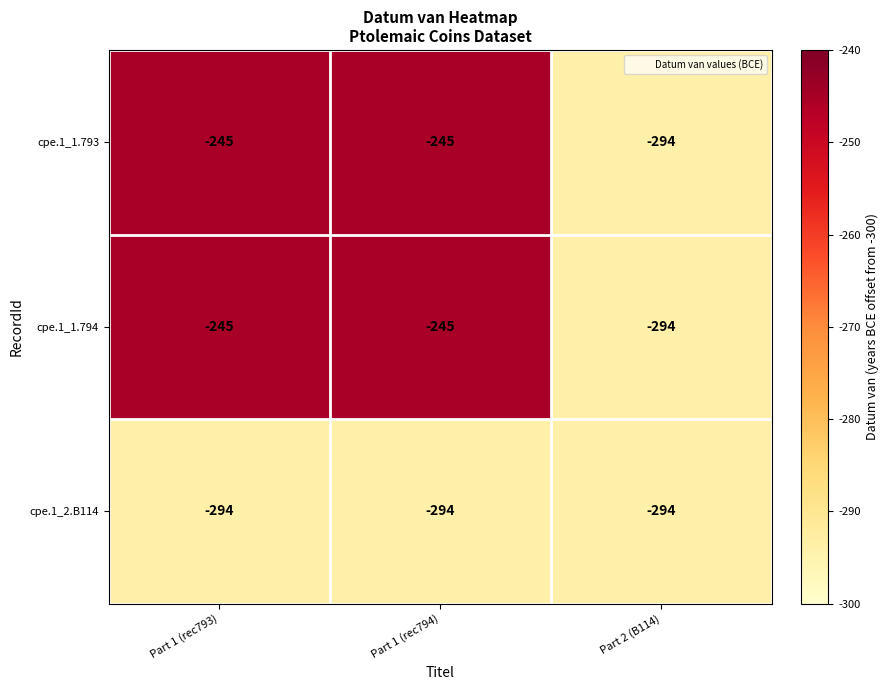

What is the smallest value displayed?

-294